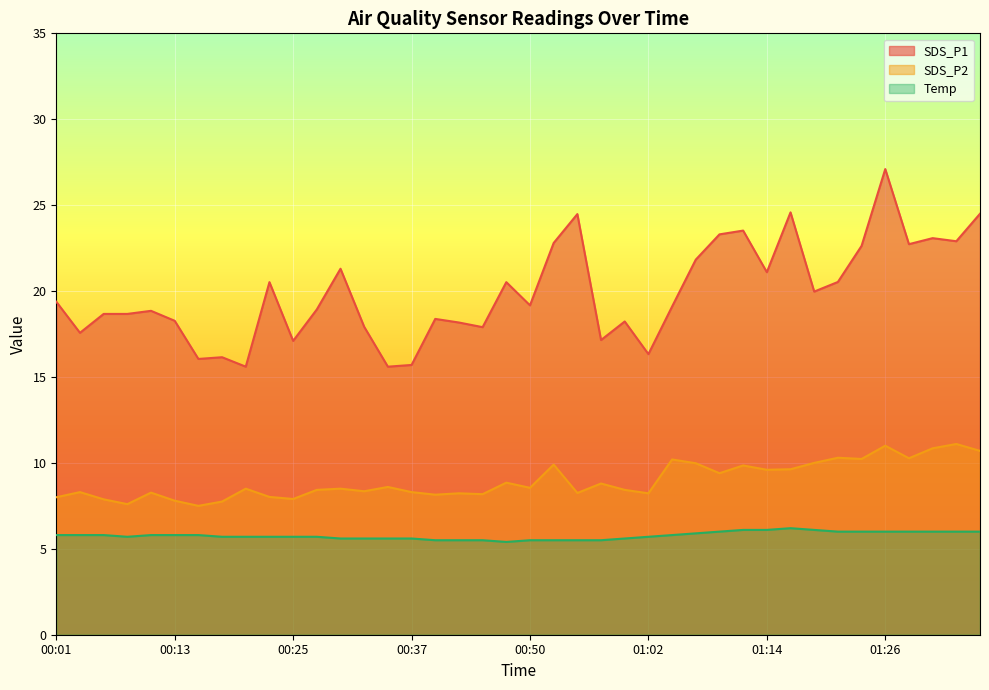

What is the label of the 17th point from the right?

00:57